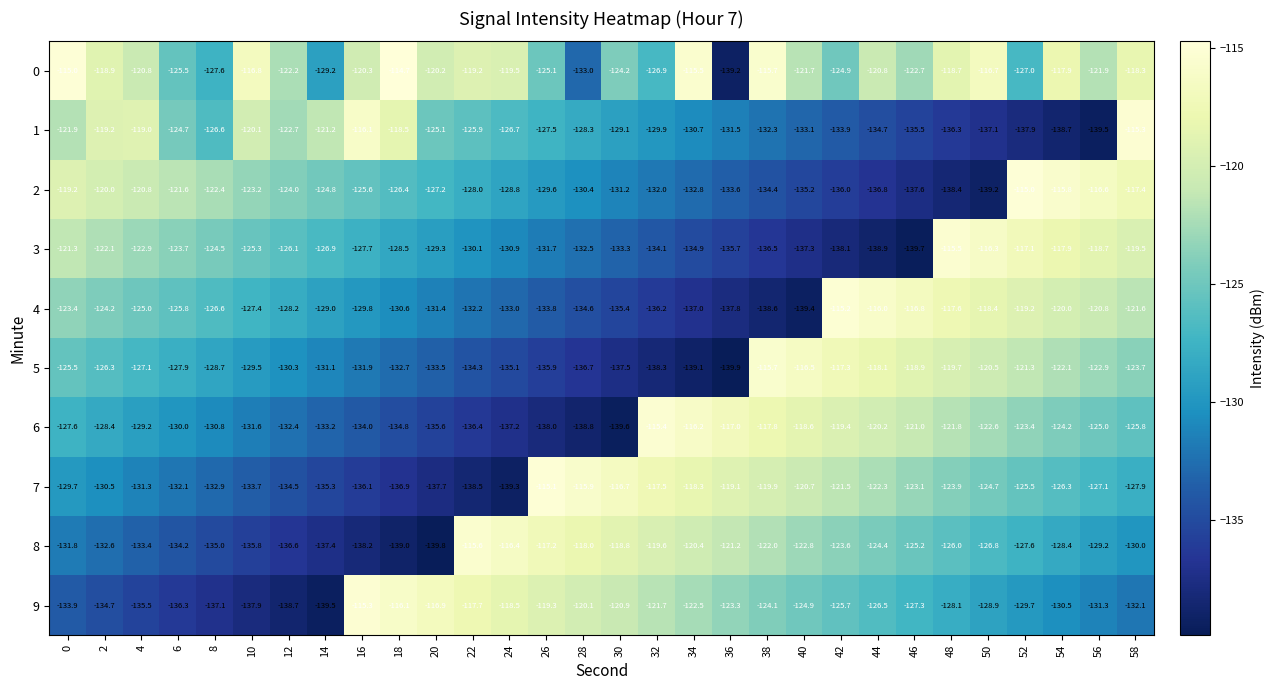

The value of 1 at 28 is -191.3. True or false?

False